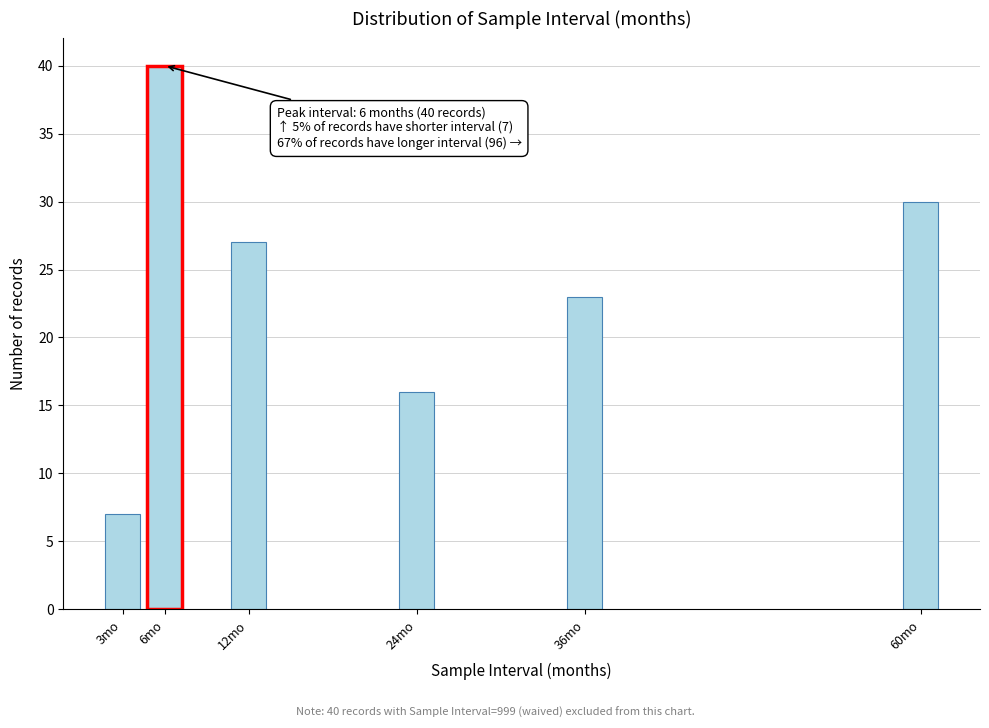

Reading right to left, extract all data points from this chart.

30	23	16	27	40	7